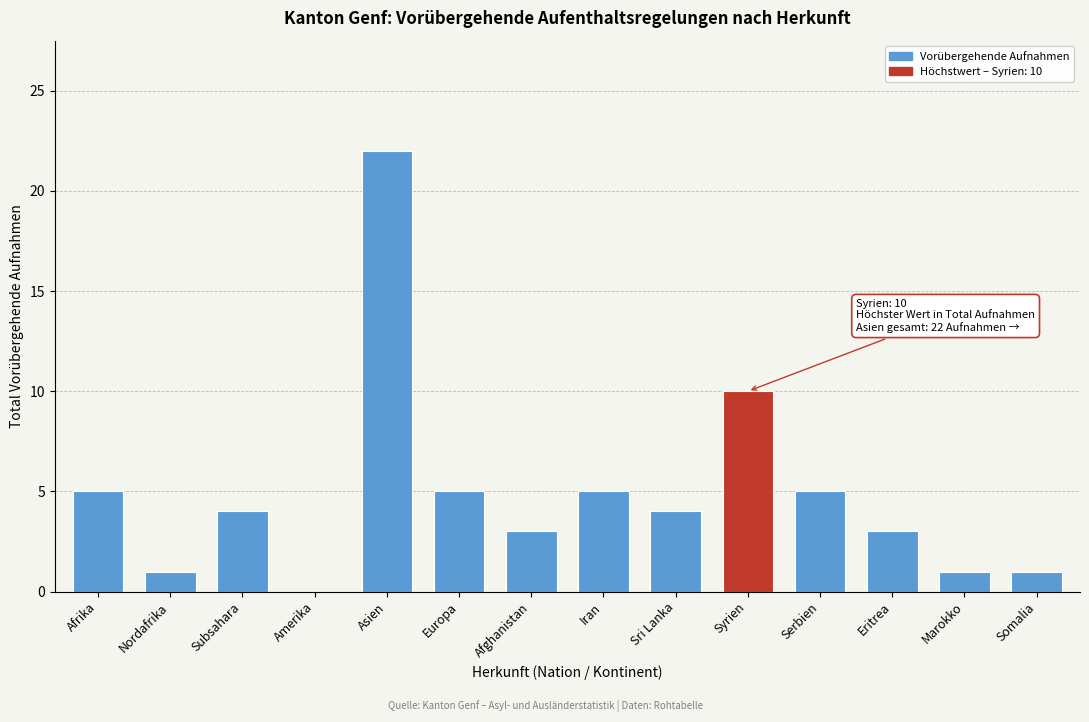

Reading right to left, what are all the values shown in this chart?

Somalia=1	Marokko=1	Eritrea=3	Serbien=5	Syrien=10	Sri Lanka=4	Iran=5	Afghanistan=3	Europa=5	Asien=22	Amerika=0	Subsahara=4	Nordafrika=1	Afrika=5